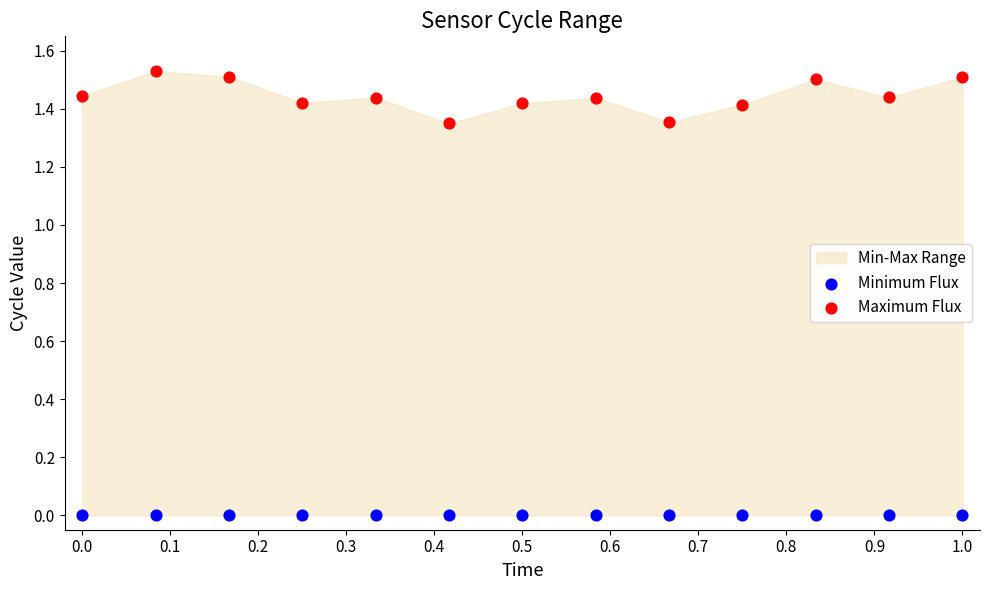

Which series reaches the maximum Y coordinate?

Maximum Flux